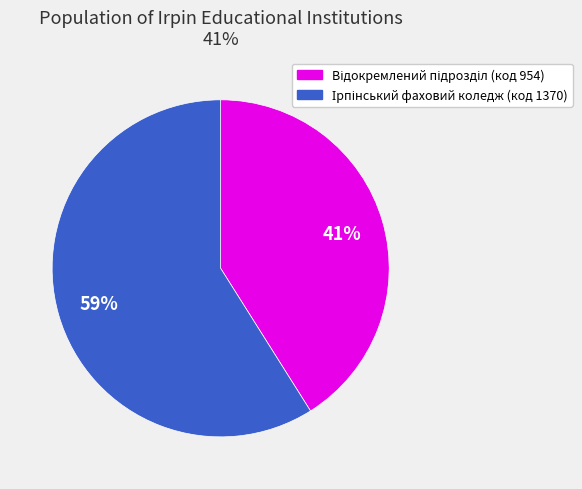

To the nearest percent, what is the difference between the largest and smallest slice percentages?

18%